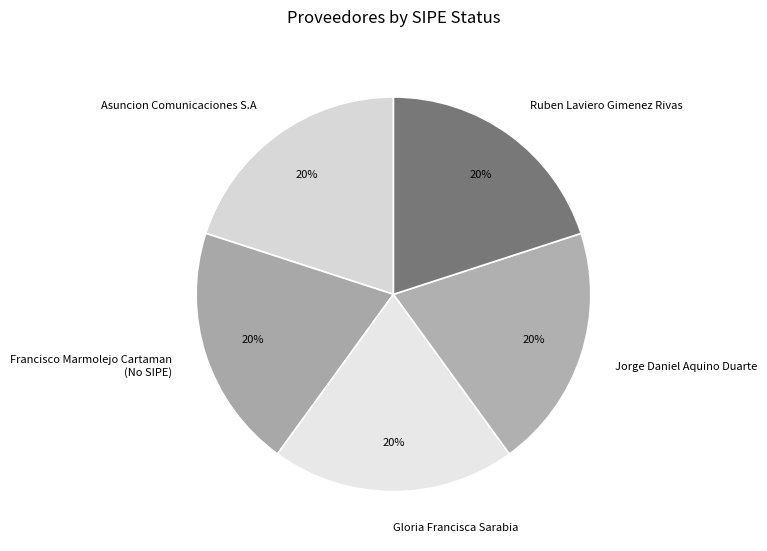

Approximately how many times larger is the value at Gloria Francisca Sarabia compared to Jorge Daniel Aquino Duarte?

1.0